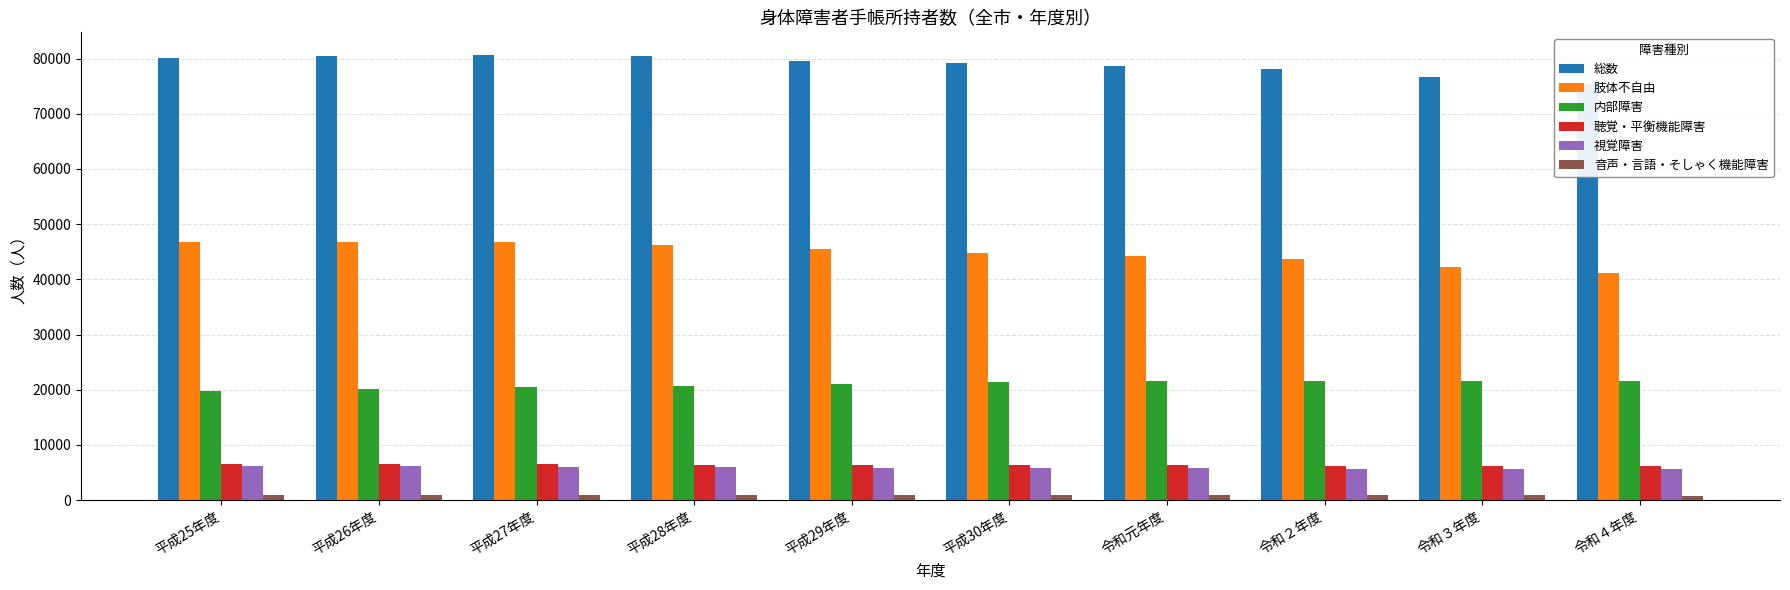

At how many categories does at least one series exceed 26632?

10